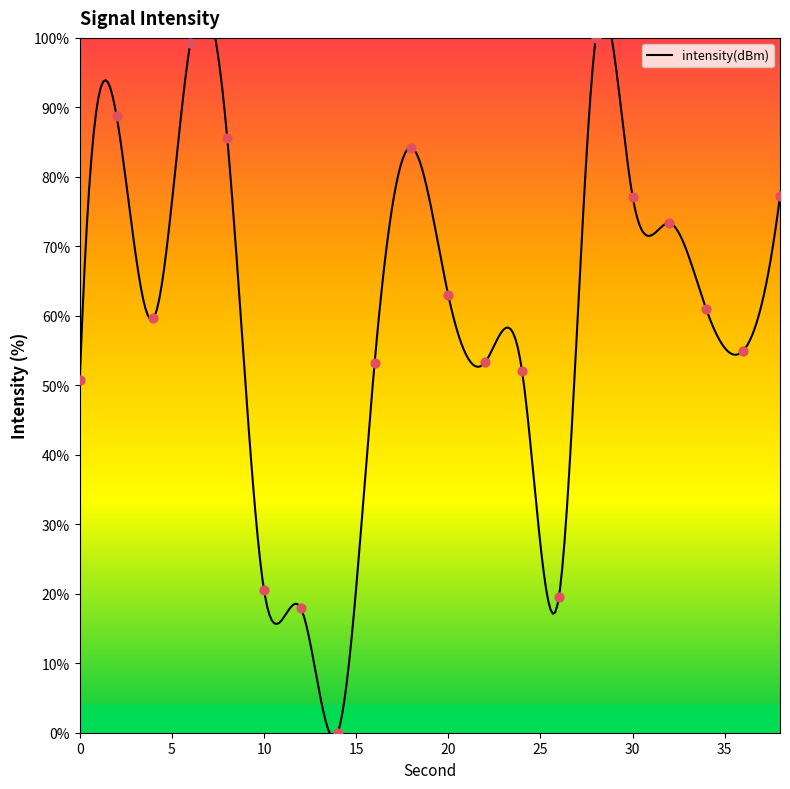

What is the change in value from 10 to 22?

+32.8